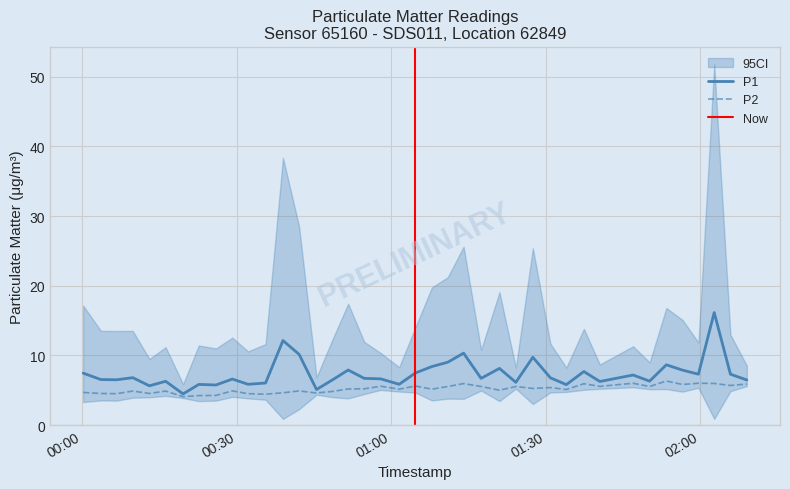

Is it true that P1 equals 10.6 at 00:30?

False